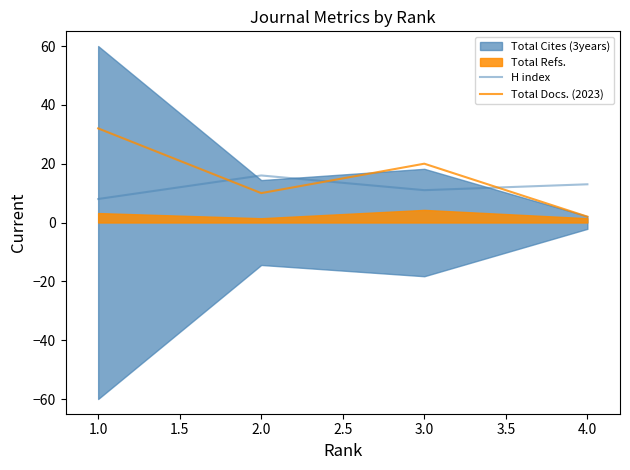

What is the value of the H index point at the 3rd from the left?

11